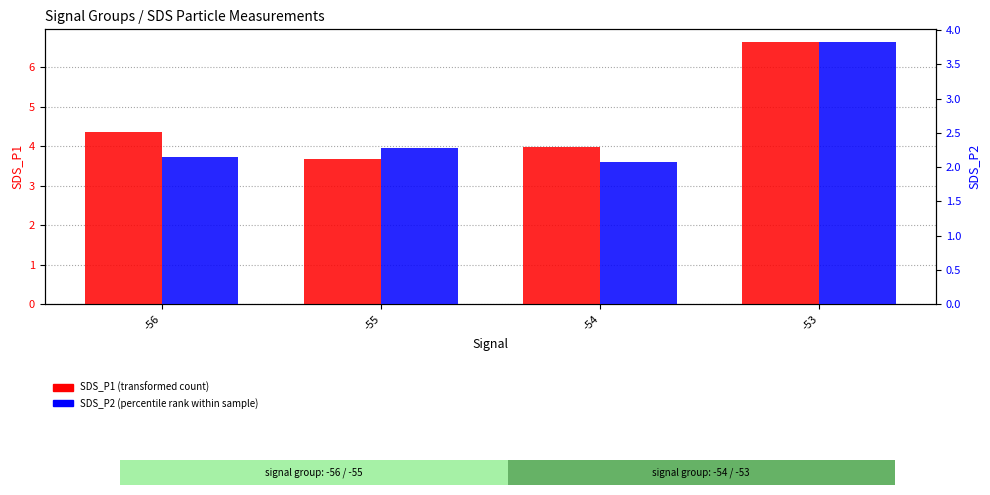

The value of SDS_P1 at -55 is 5.0. True or false?

False